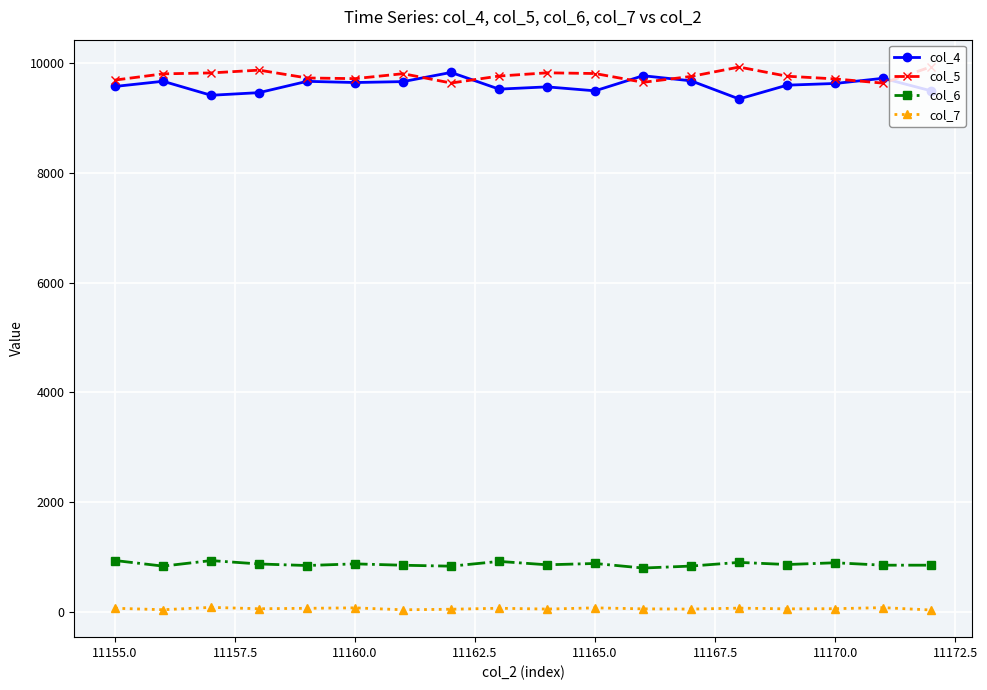

What is the sum of all col_5 values?

175778